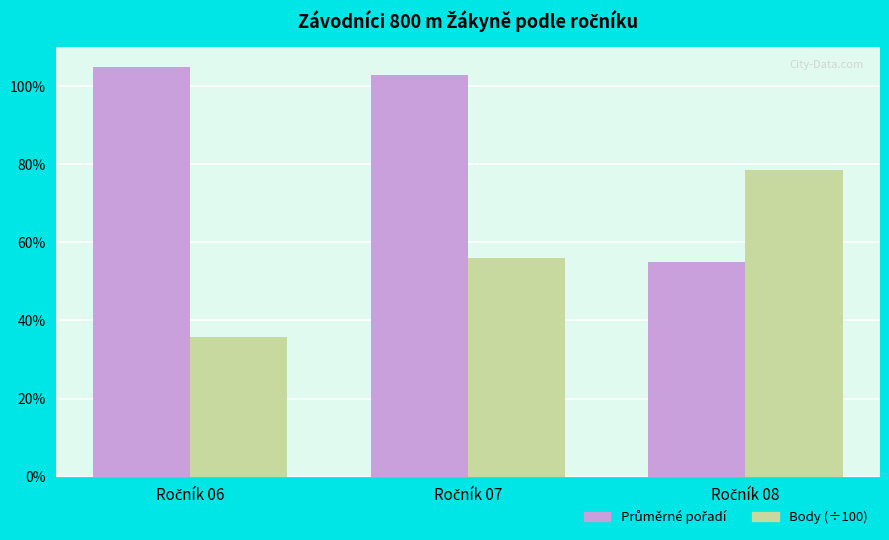

Are the bars grouped side by side (vs. stacked)?

Yes